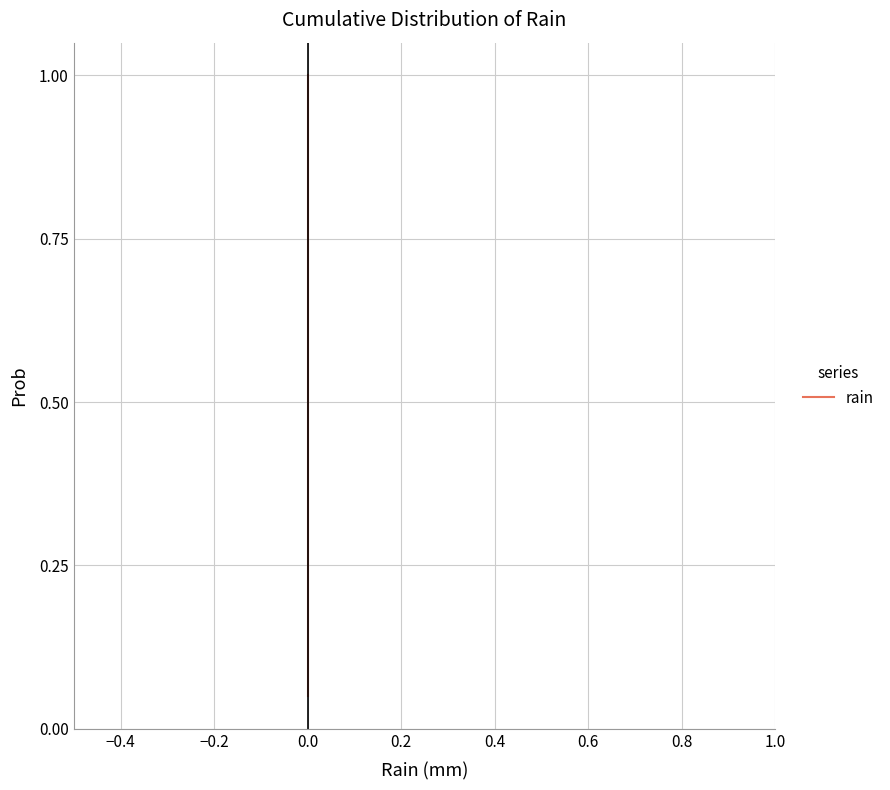

The value at 0.0 is 0.7. True or false?

False